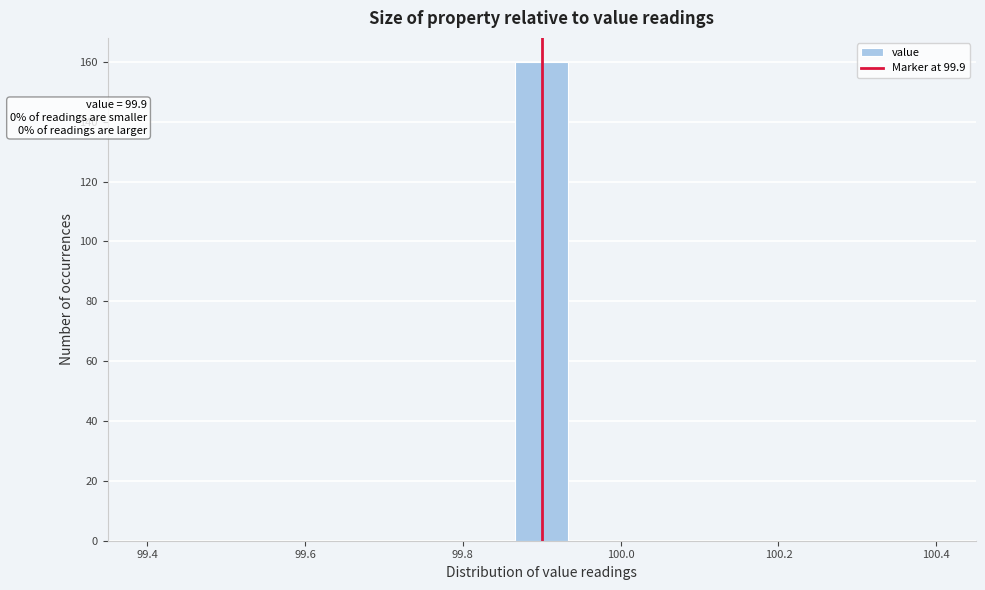

Around what value on the x-axis is the tallest bar? Give the approximate position of its centre, as read against the axis.

99.90